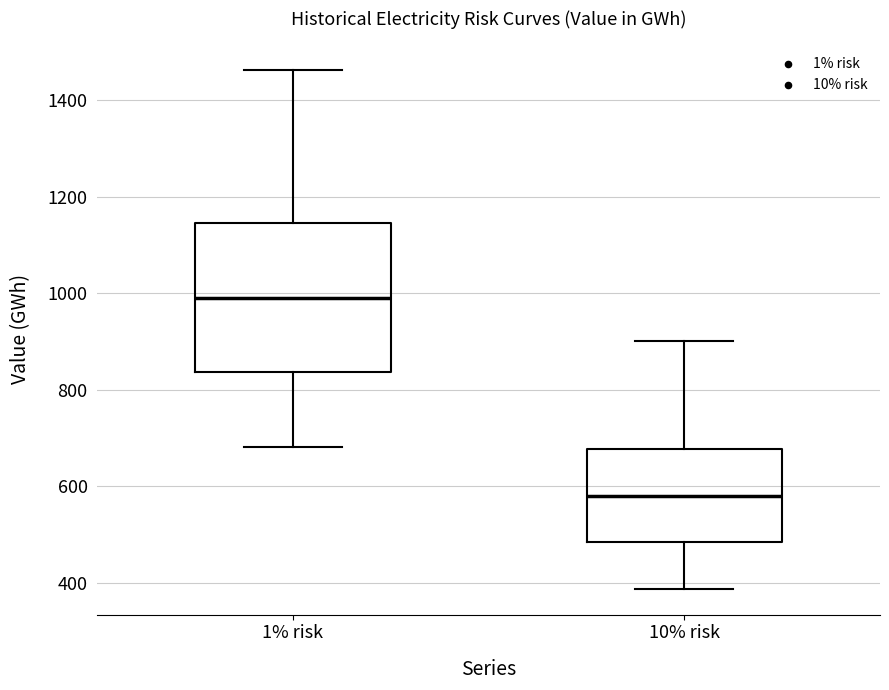

Which box's median line is the highest?

1% risk